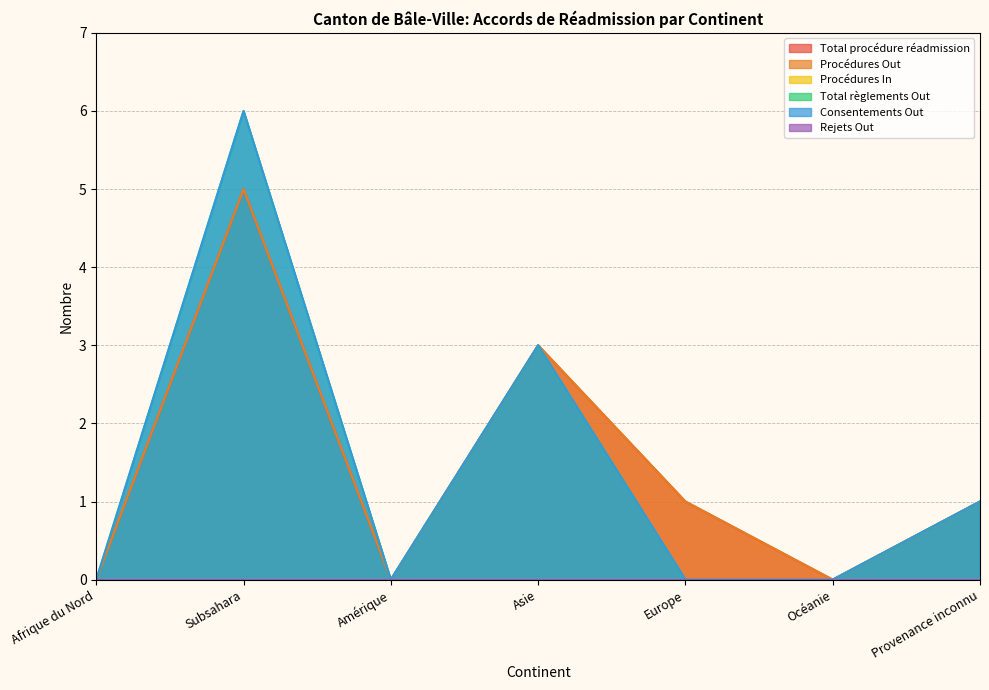

How many data points in Total règlements Out are above 0?

3